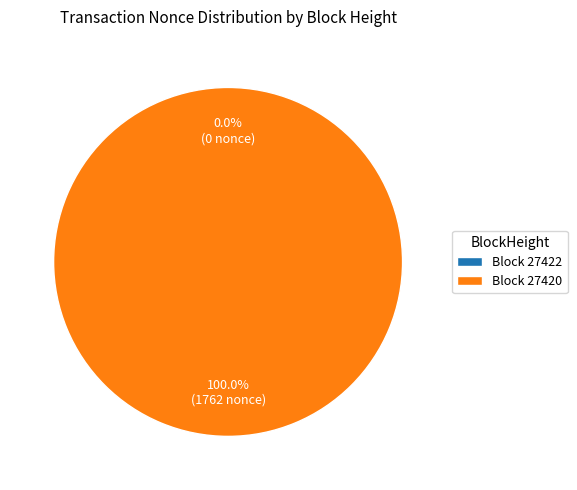

What is the change in value from 27422 to 27420?

+1762